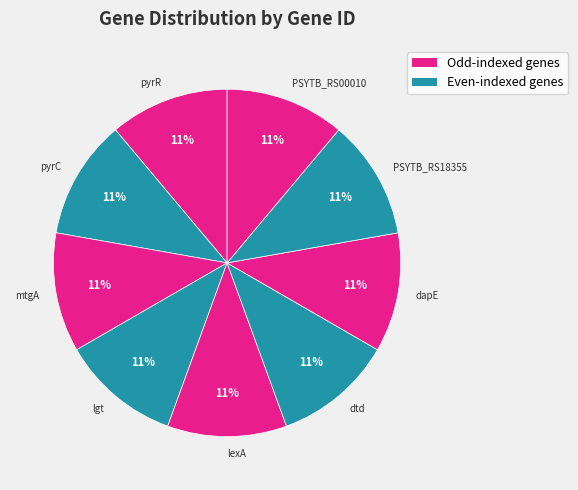

Is it true that dapE is 4% of the pie?

False